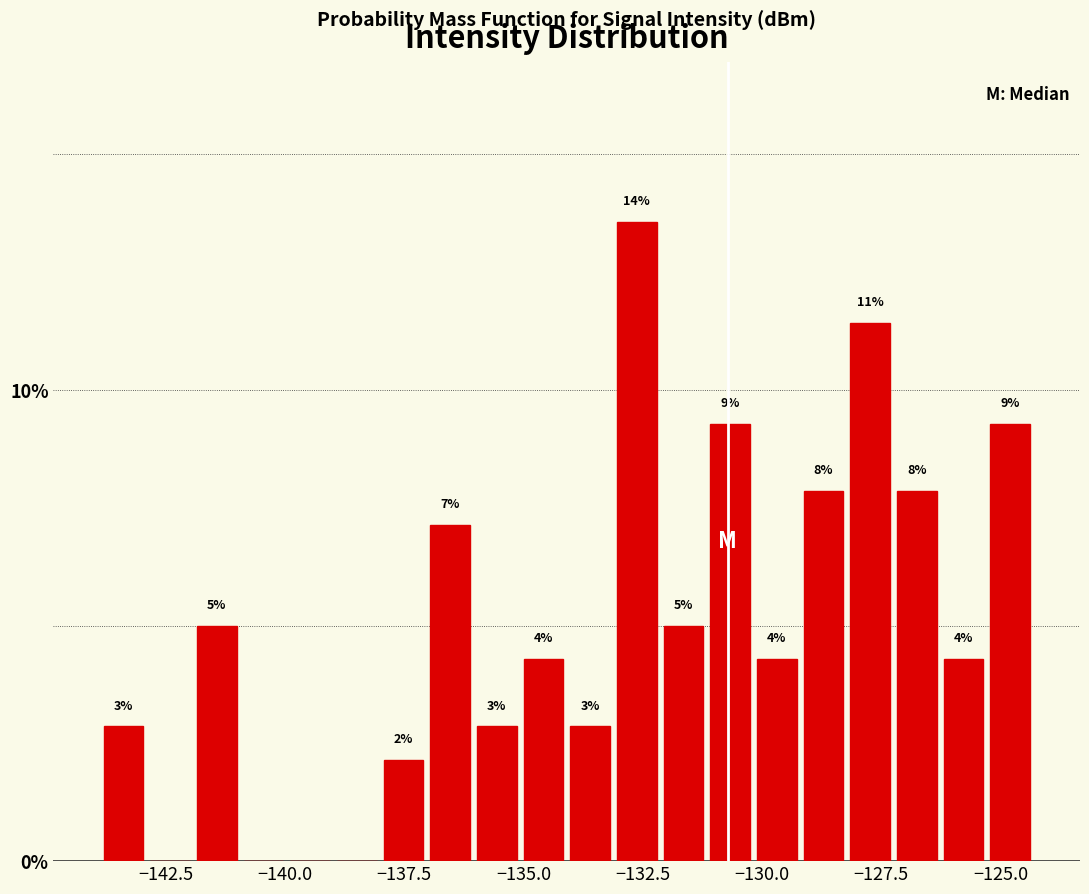

Read against the x-axis, roughly where is the centre of the tallest bar?

-132.5